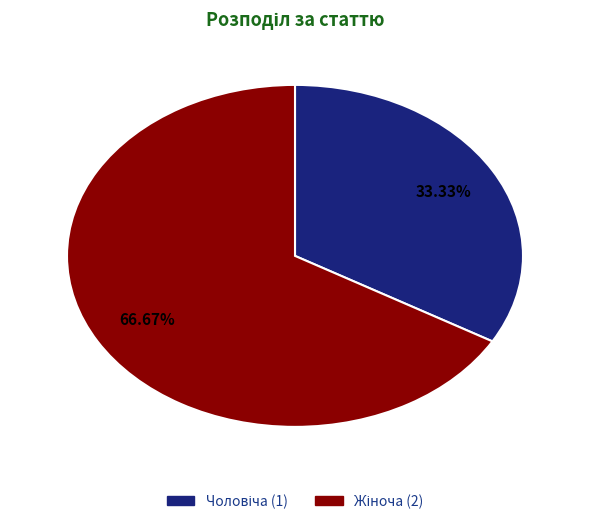

Is there any slice that represents more than half of the pie?

Yes